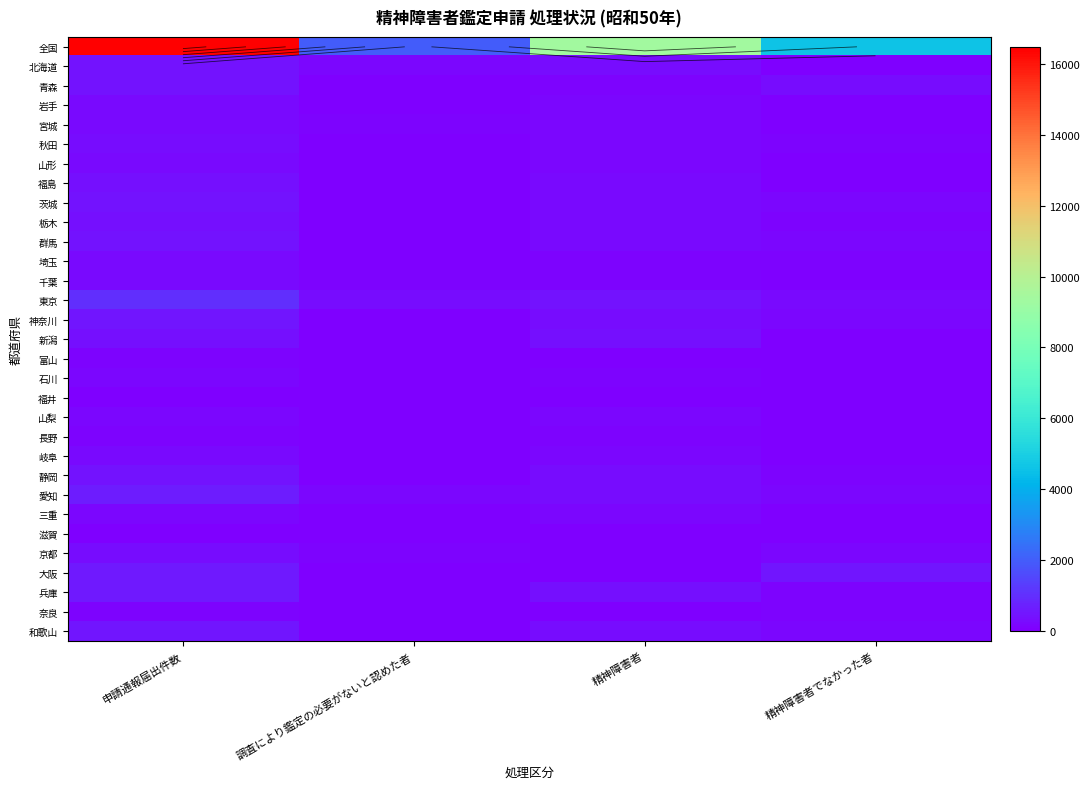

Which series has the largest range (max minus min)?

全国